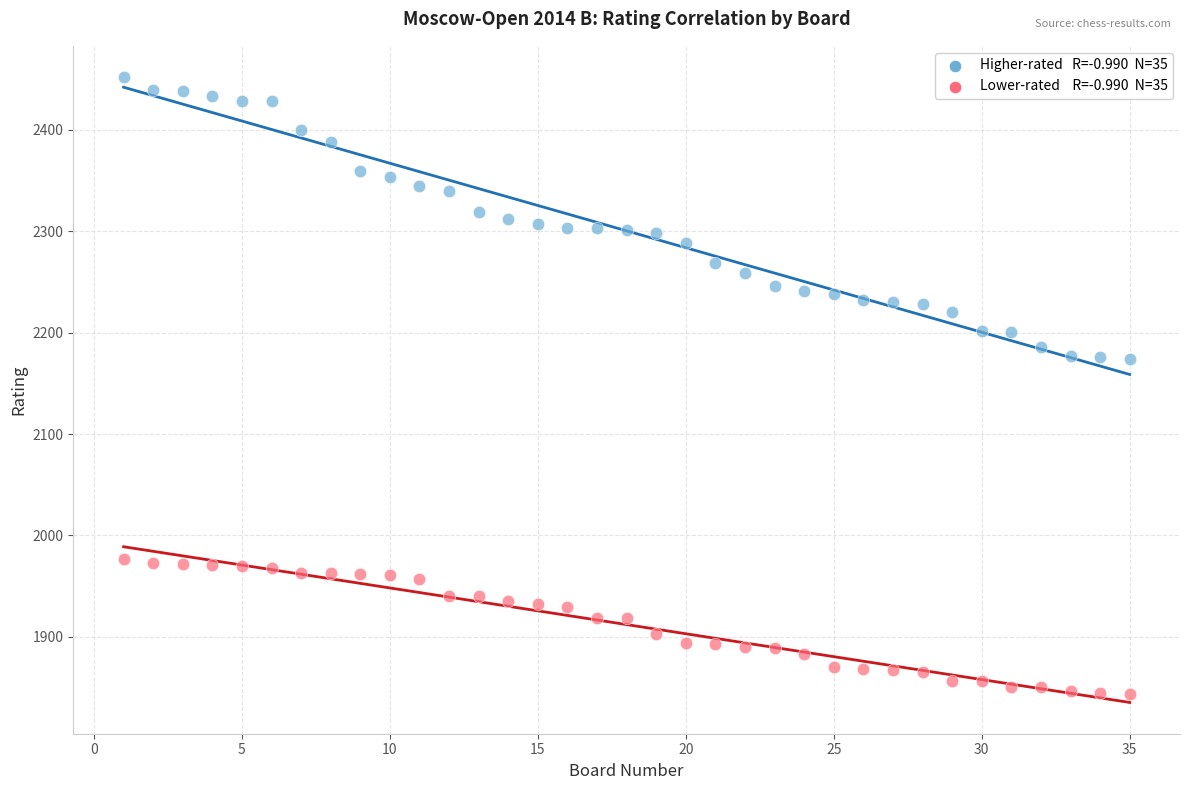

Across all data points, what is the range of X values (max minus min)?

34